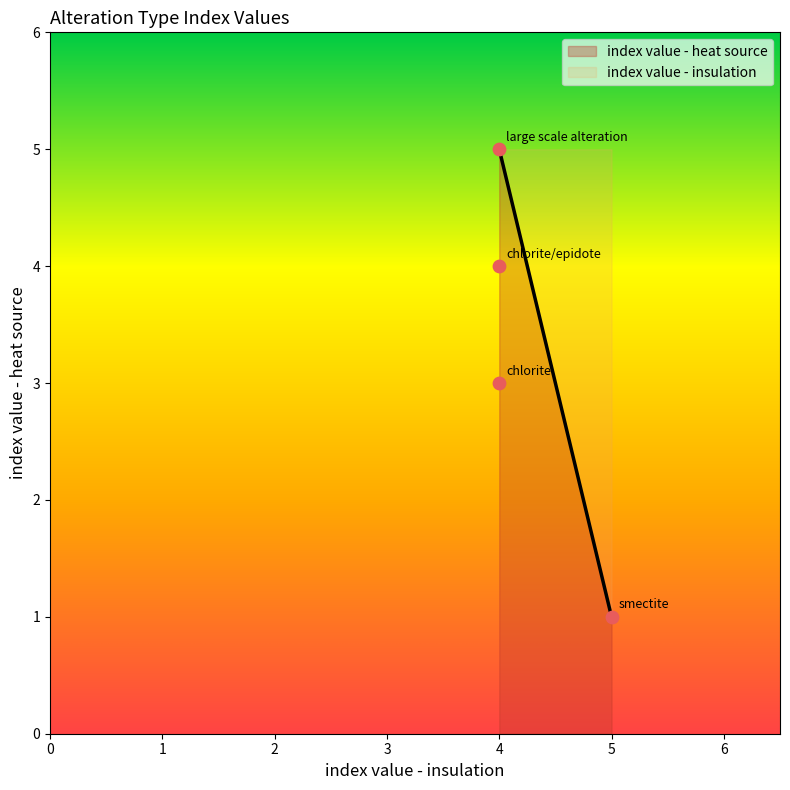

Which series has the largest total across all categories?

index value - insulation